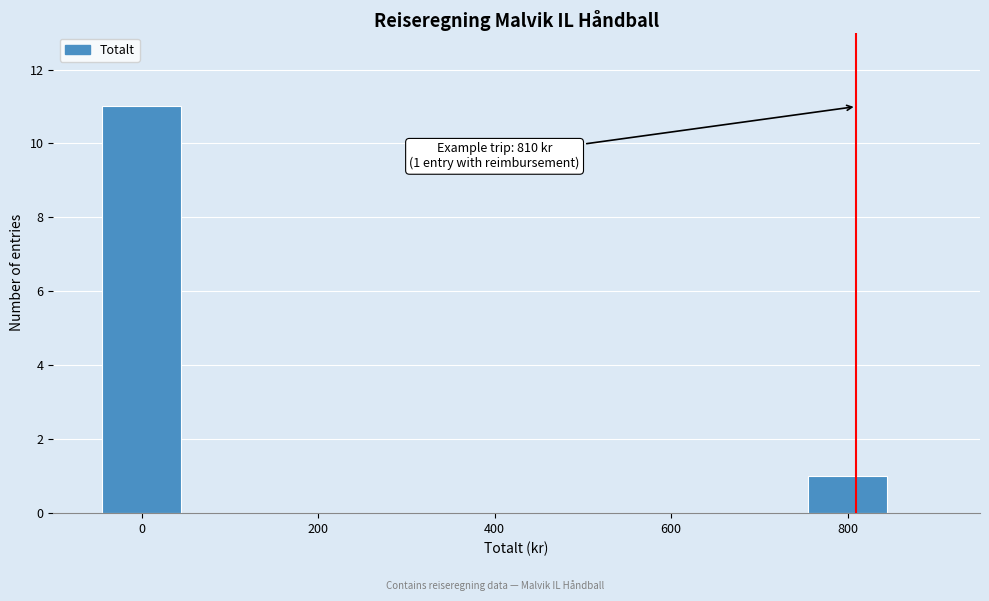

Over which range of the x-axis is the bar tallest?

-50 to 50